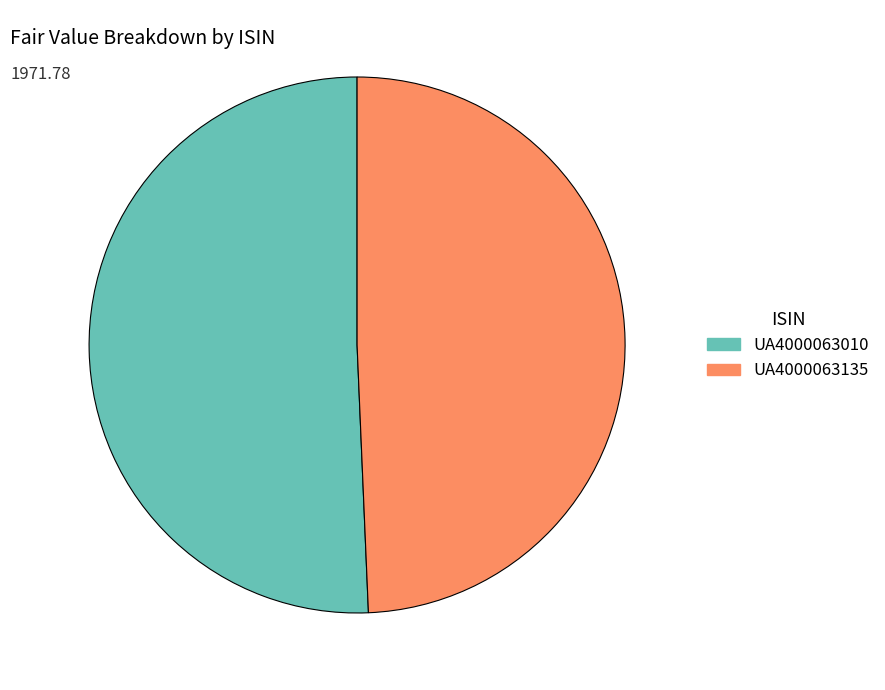

How many segments does this pie chart have?

2